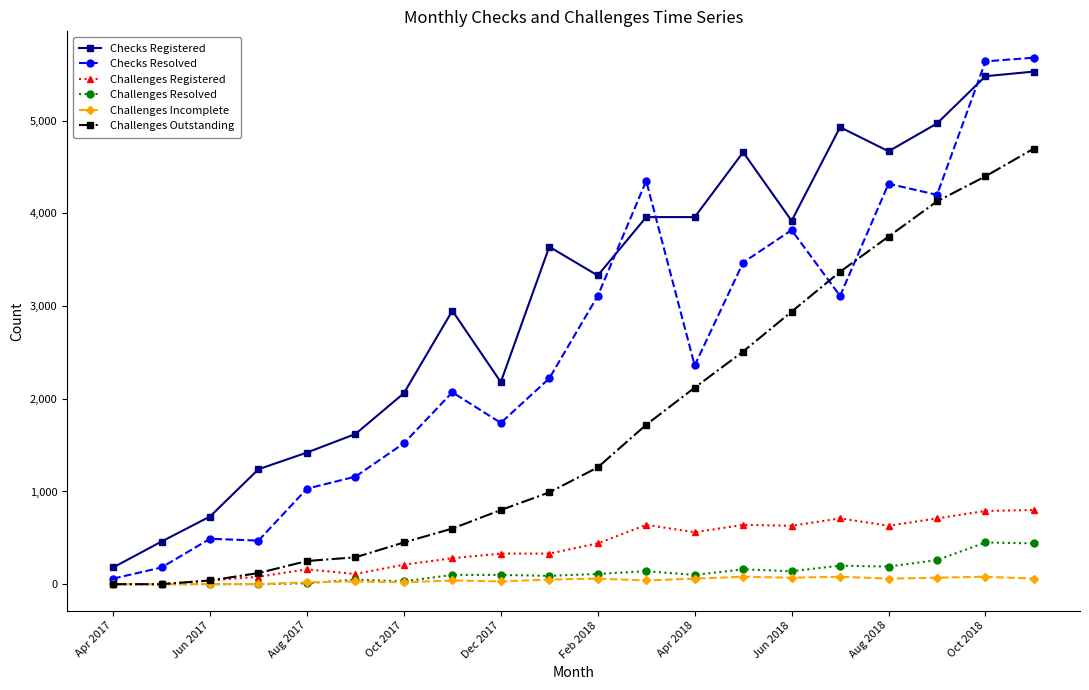

What is the maximum value for Checks Resolved?

5680